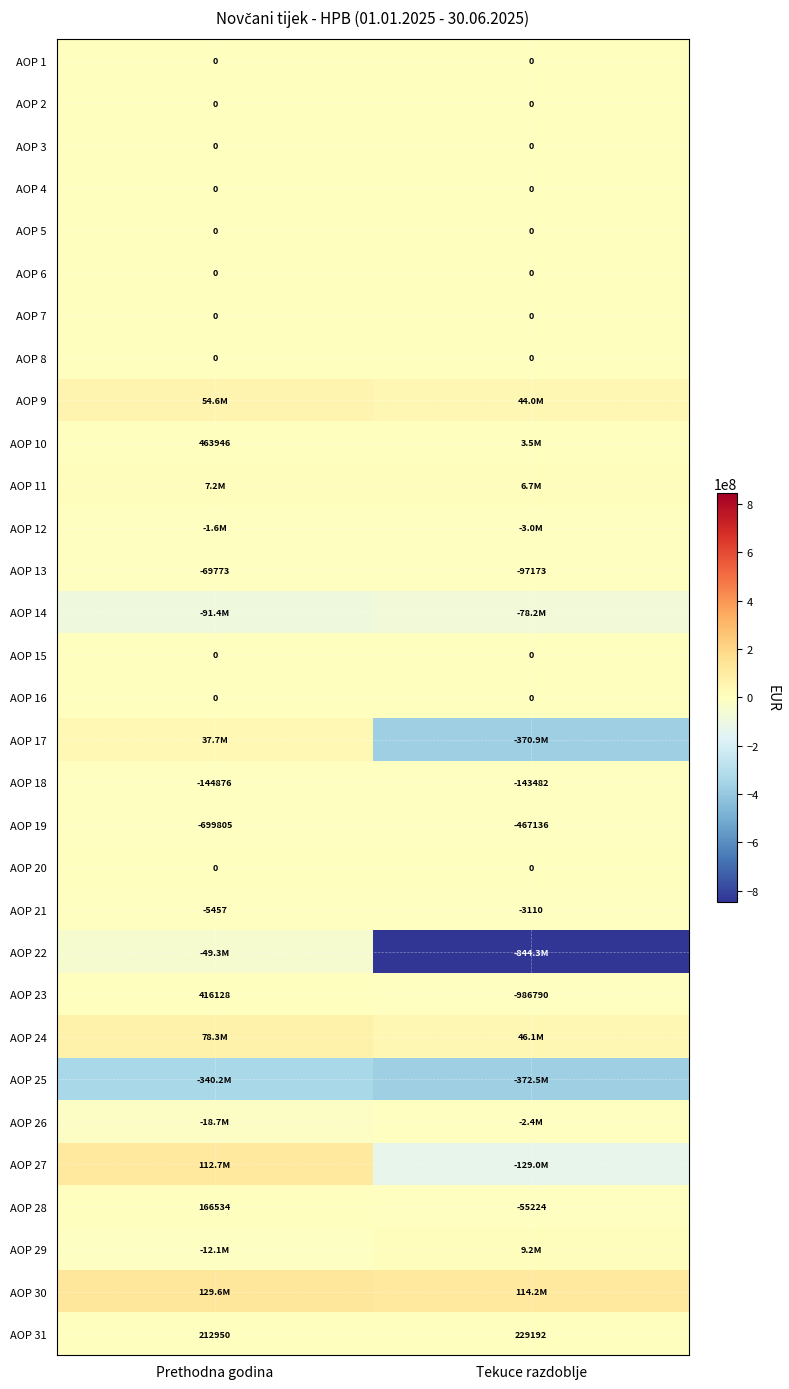

What is the highest value of the AOP 31 series?

229192